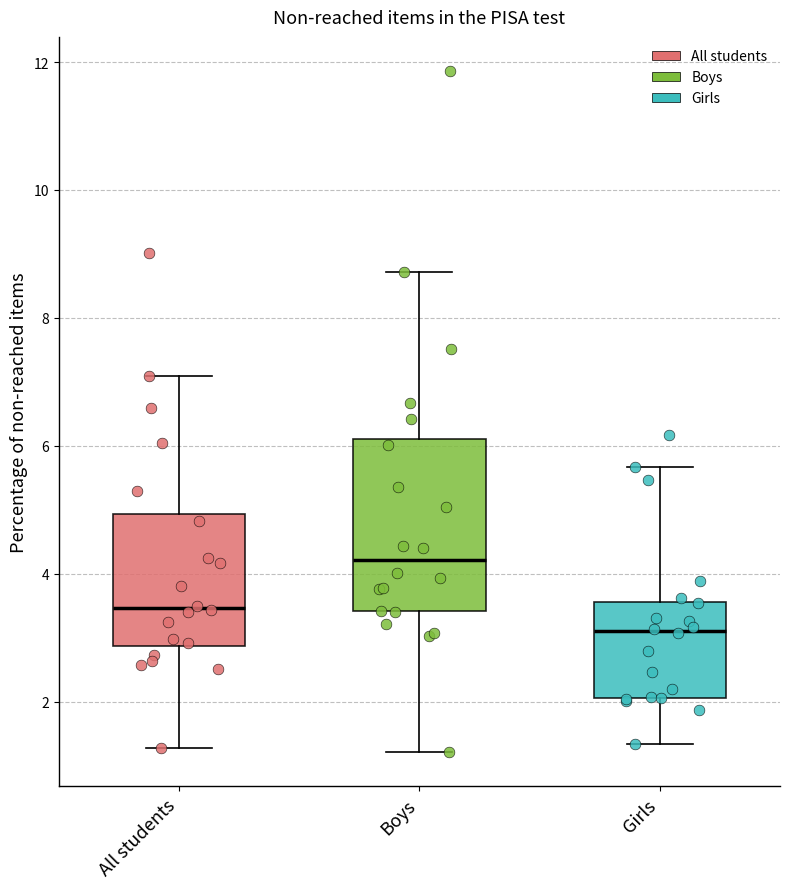

Which box is the tallest, from its lower edge to its upper edge?

Boys